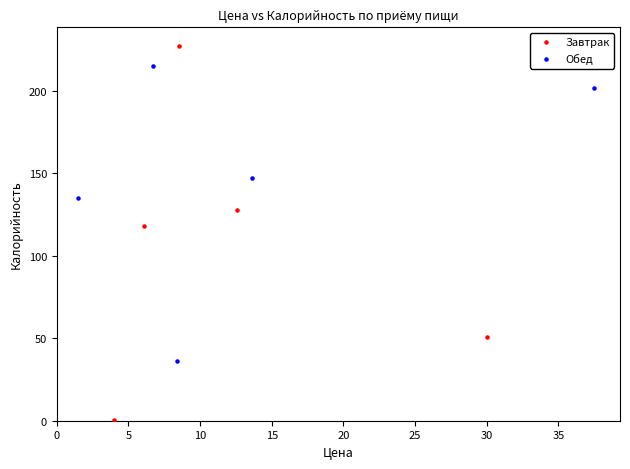

Which series has the widest spread of Y values?

Завтрак